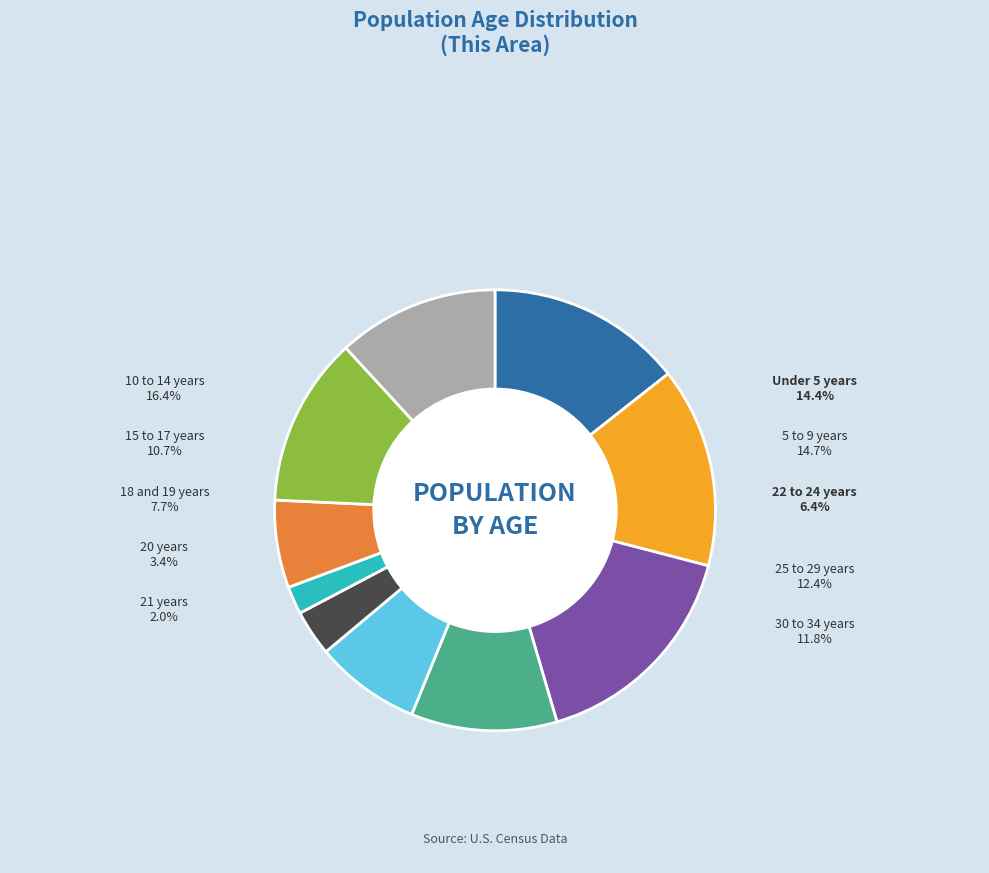

True or false: 5 to 9 years accounts for 9% of the total.

False